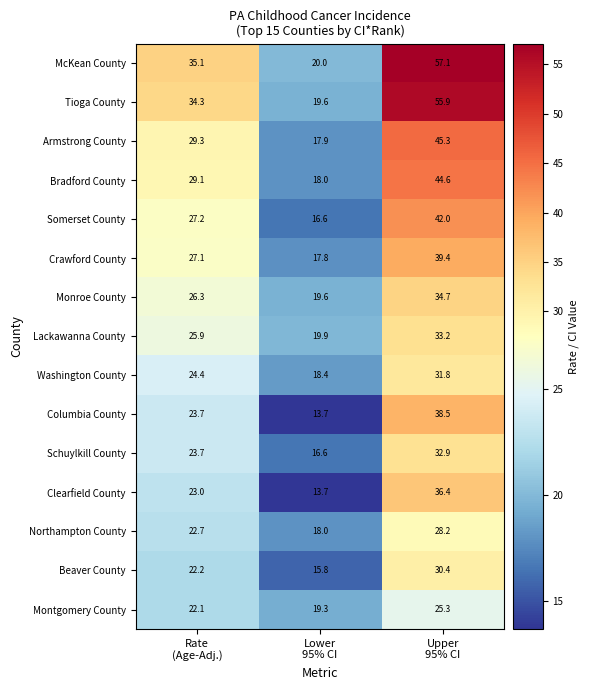

Count the number of categories in the chart.

3